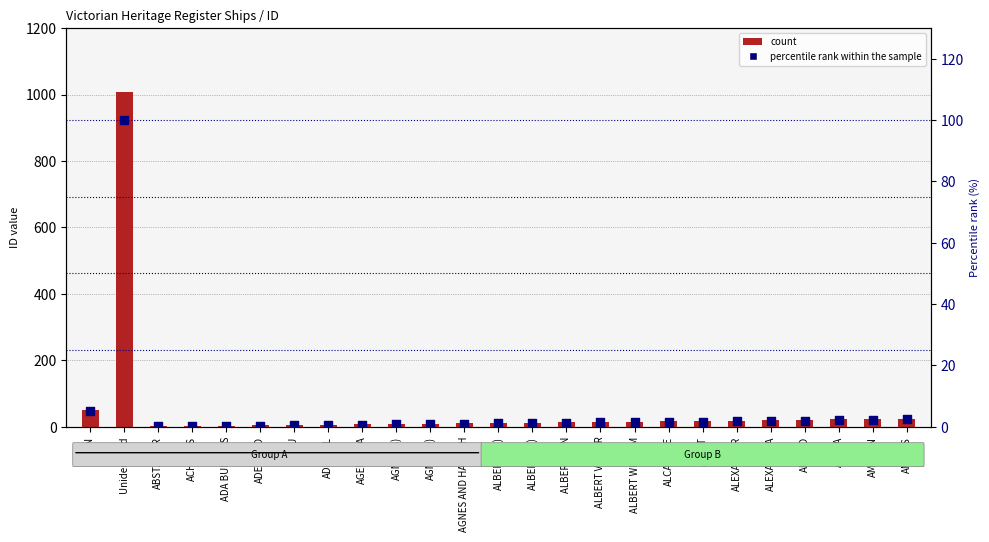

Is the value of percentile rank within the sample at ALERT greater than the value of count at ADMIRAL?

No